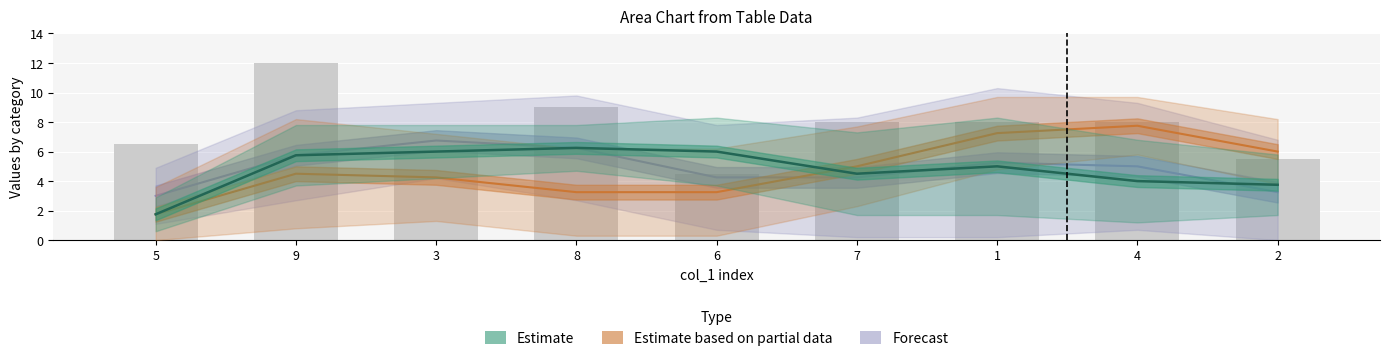

Between 3 and 1, which series saw the biggest shift?

Estimate based on partial data